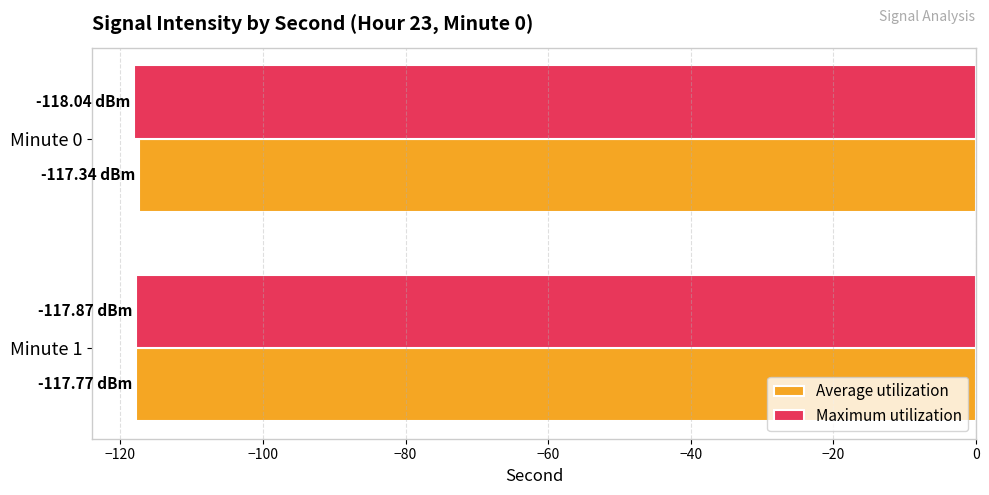

What is the smallest value displayed?

-118.0